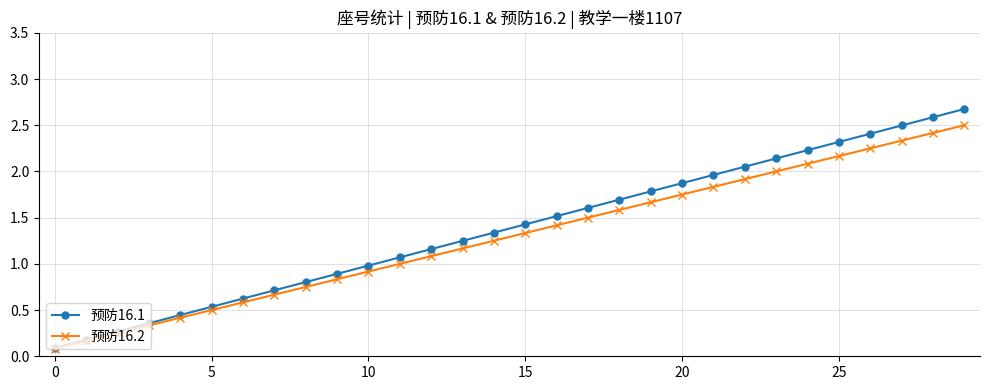

At how many categories does at least one series exceed 0?

30